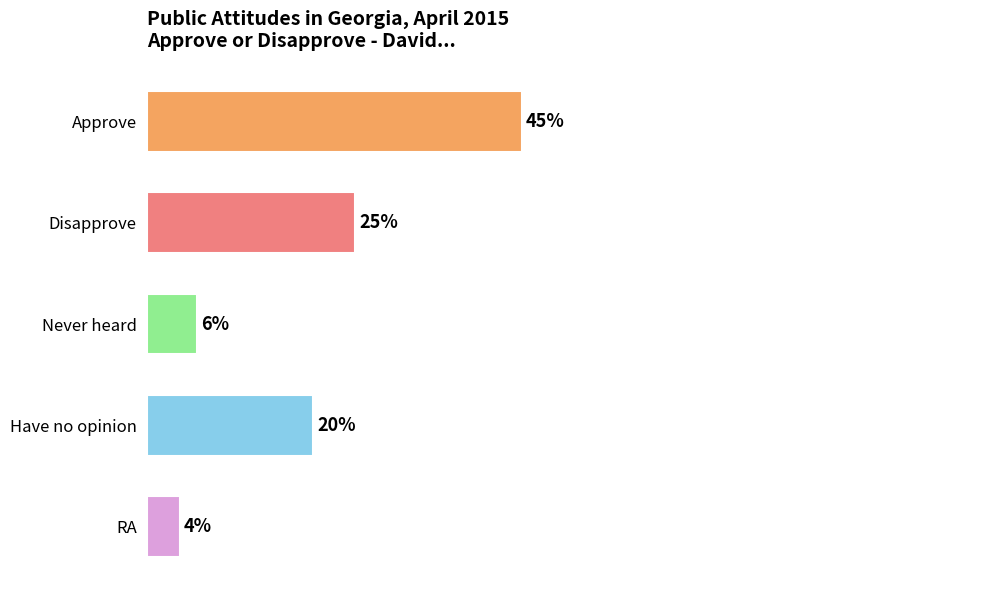

Which label corresponds to the largest value in the chart?

Approve